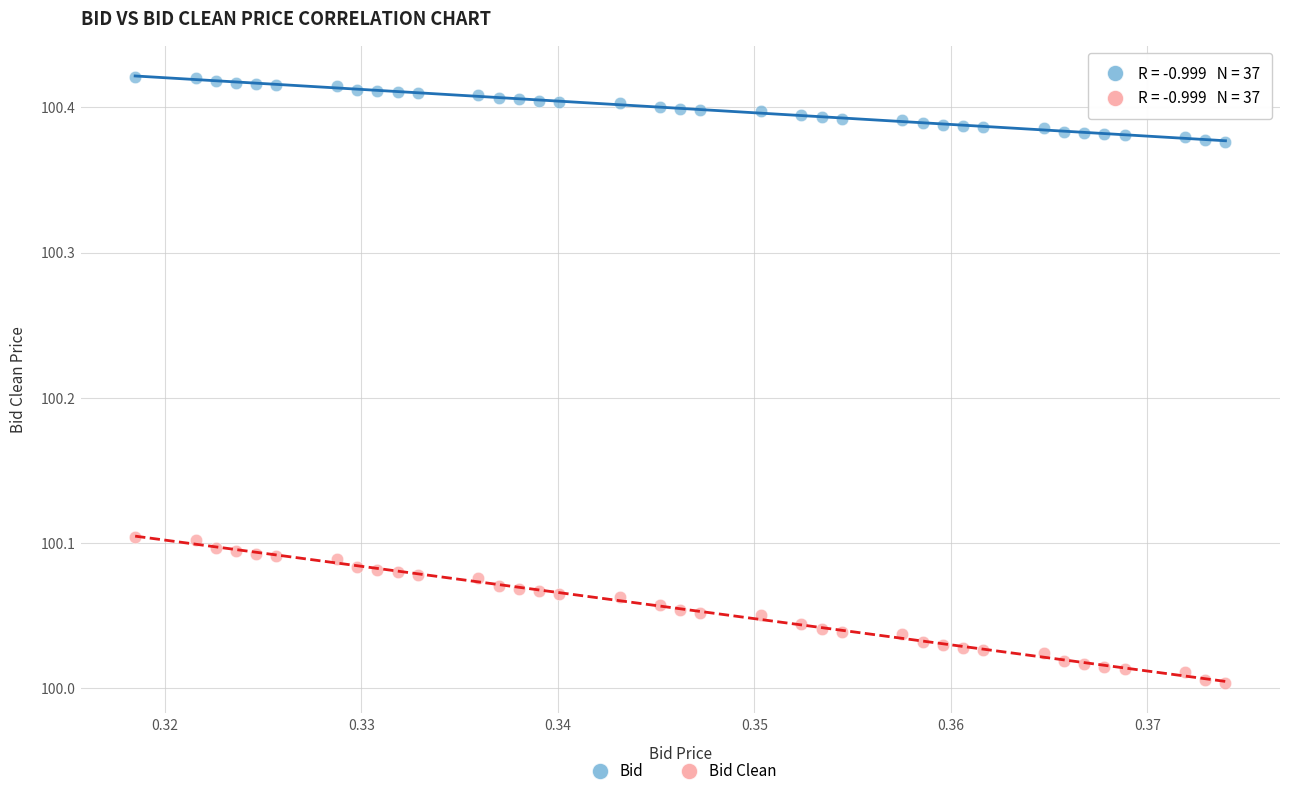

Which series reaches the minimum Y coordinate?

Bid Clean